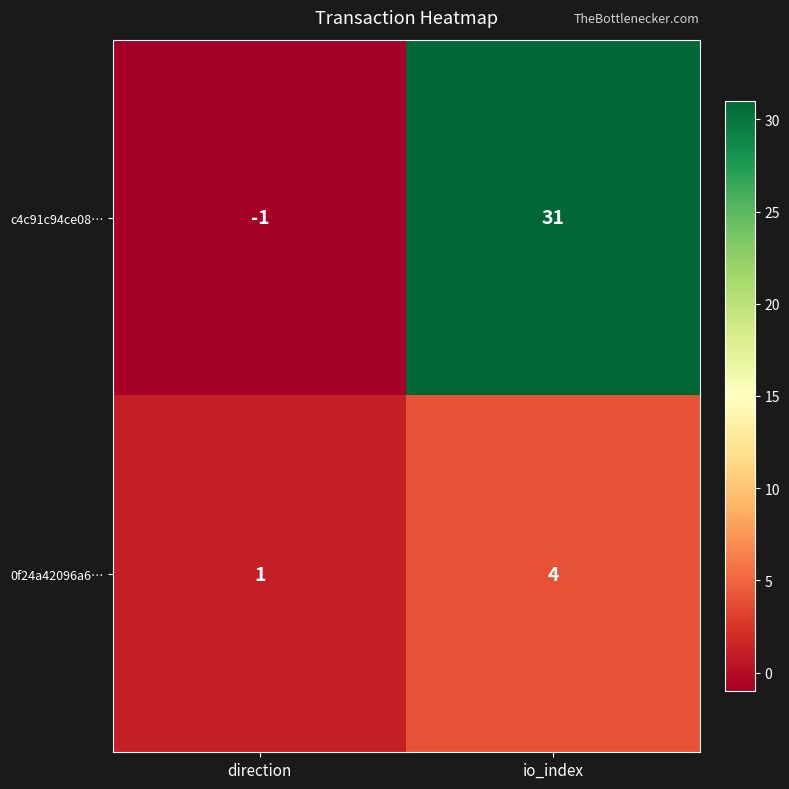

At which label is c4c91c94ce08… closest to 15?

direction